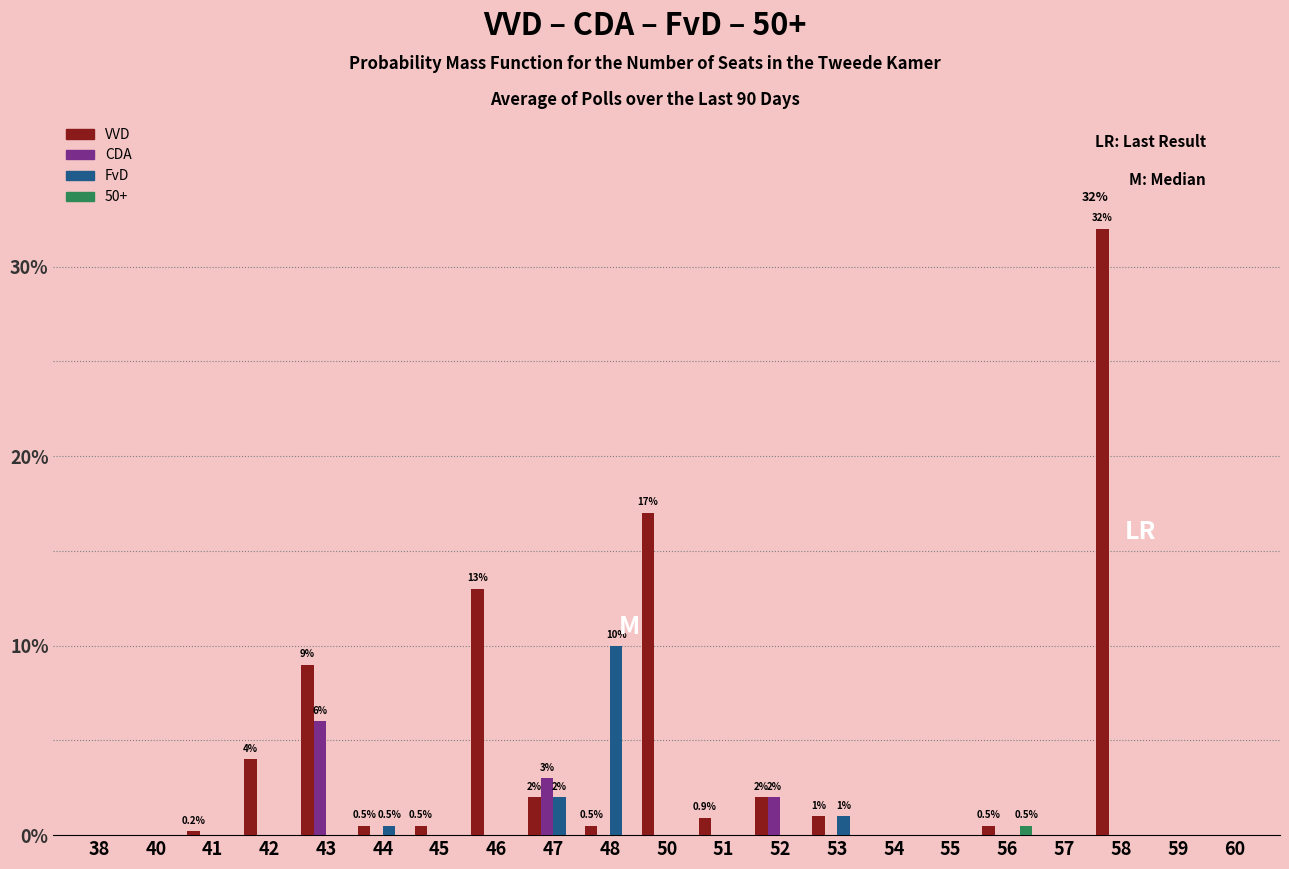

The value of VVD at 59 is 0.0. True or false?

True